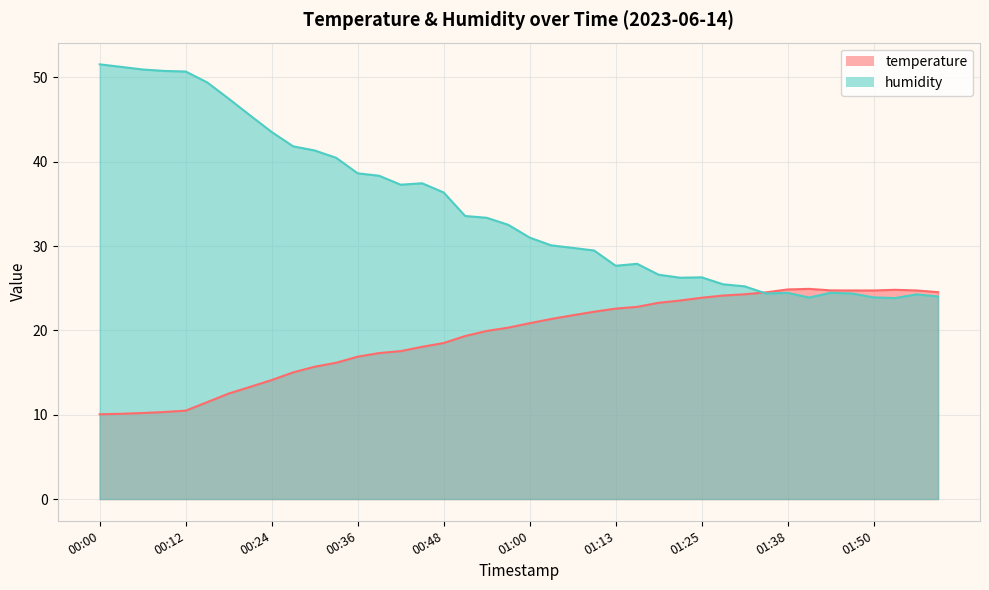

What is the maximum value for temperature?

24.9